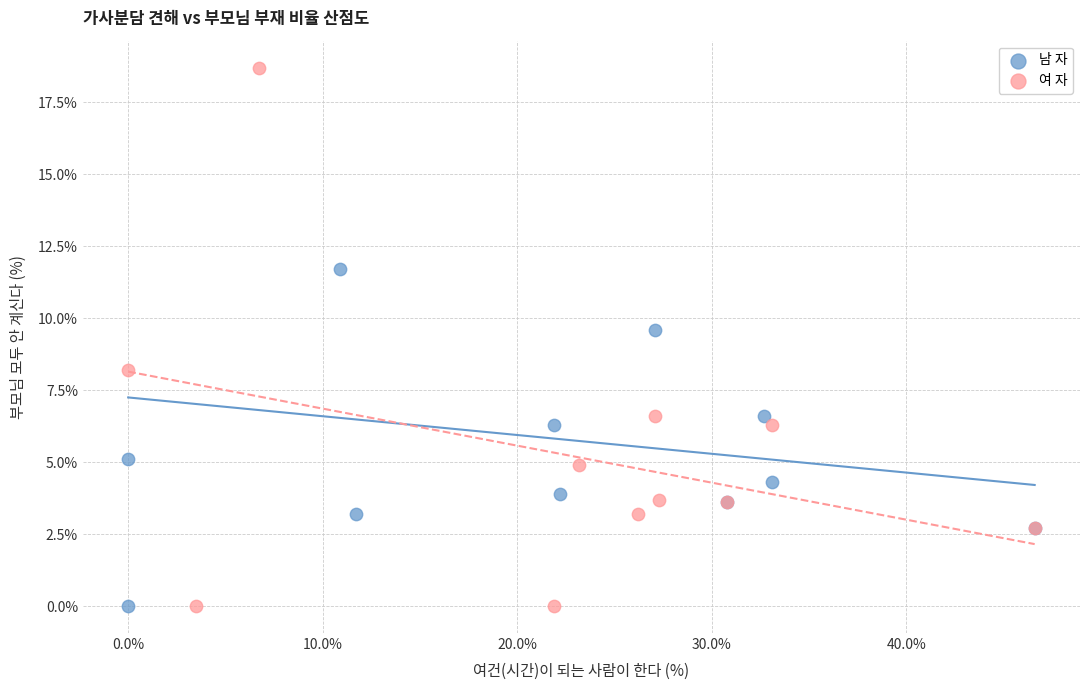

Which series contains the highest Y value?

여 자